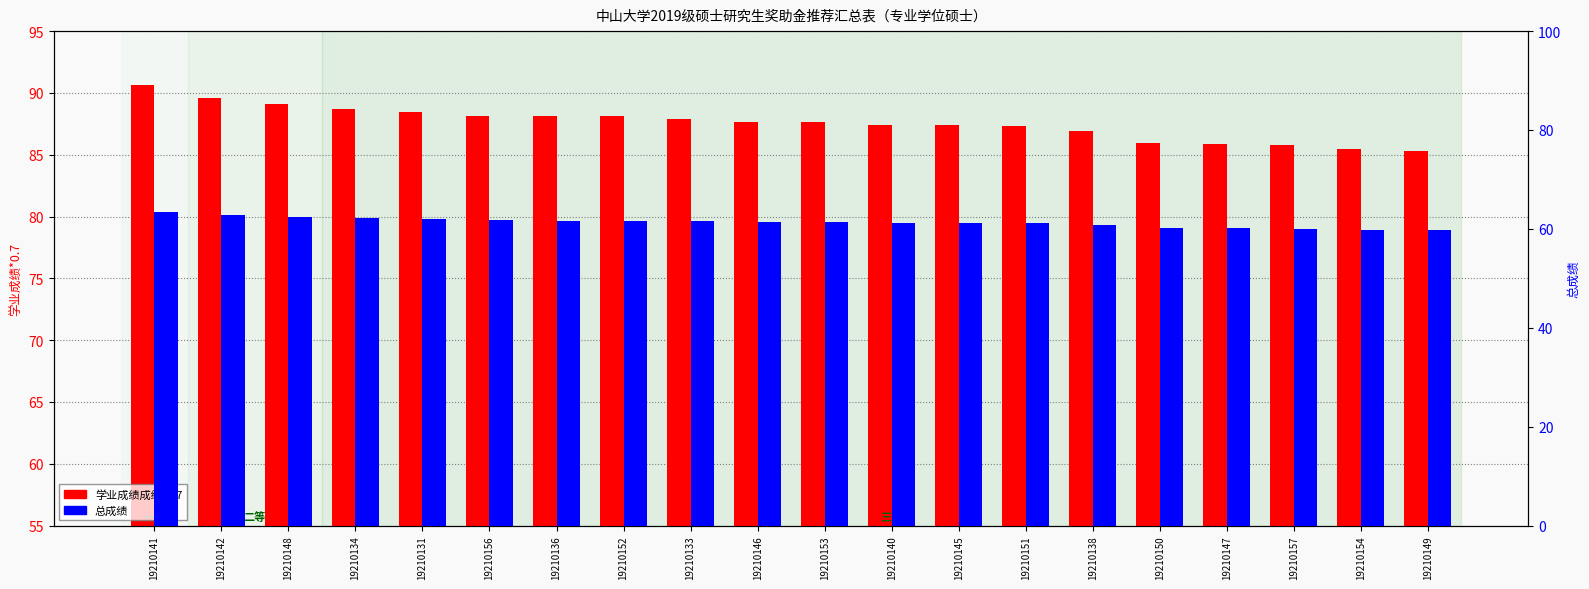

What is the difference between the highest and lowest values at 19210156?

26.5